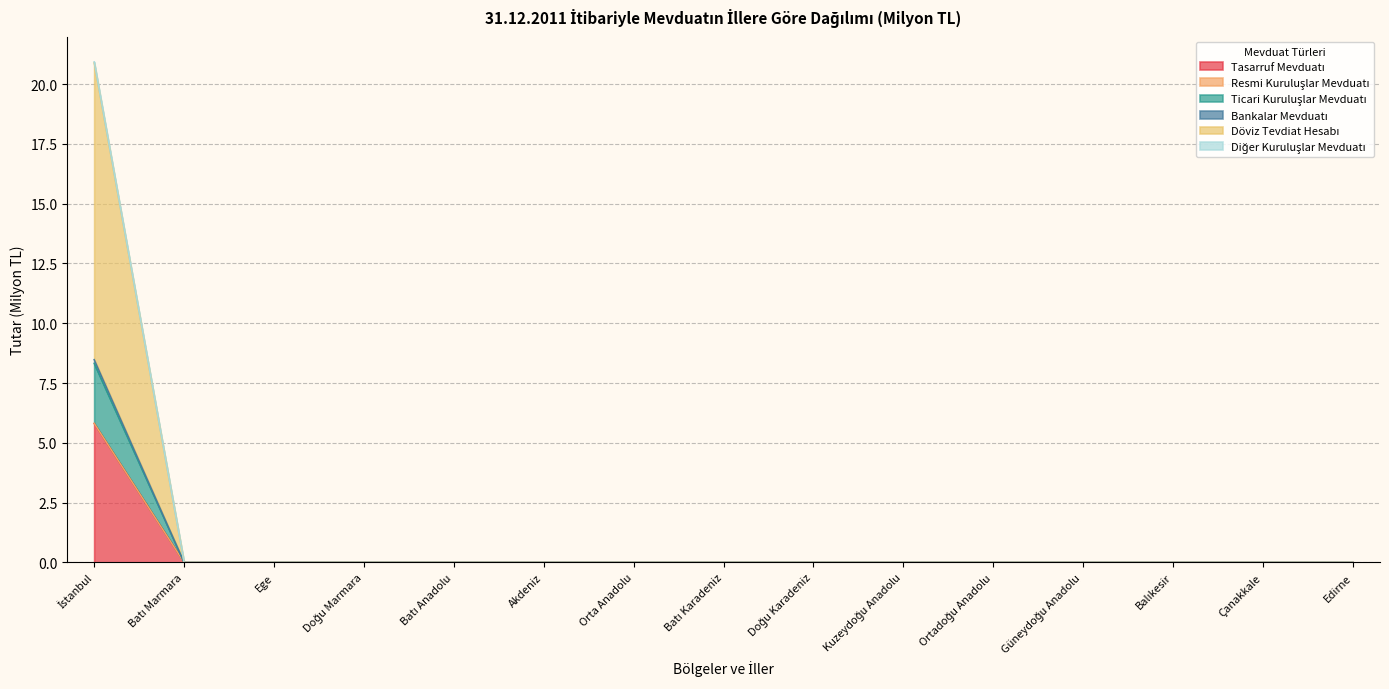

Is the value of Ticari Kuruluşlar Mevduatı at Batı Karadeniz greater than the value of Resmi Kuruluşlar Mevduatı at Güneydoğu Anadolu?

No